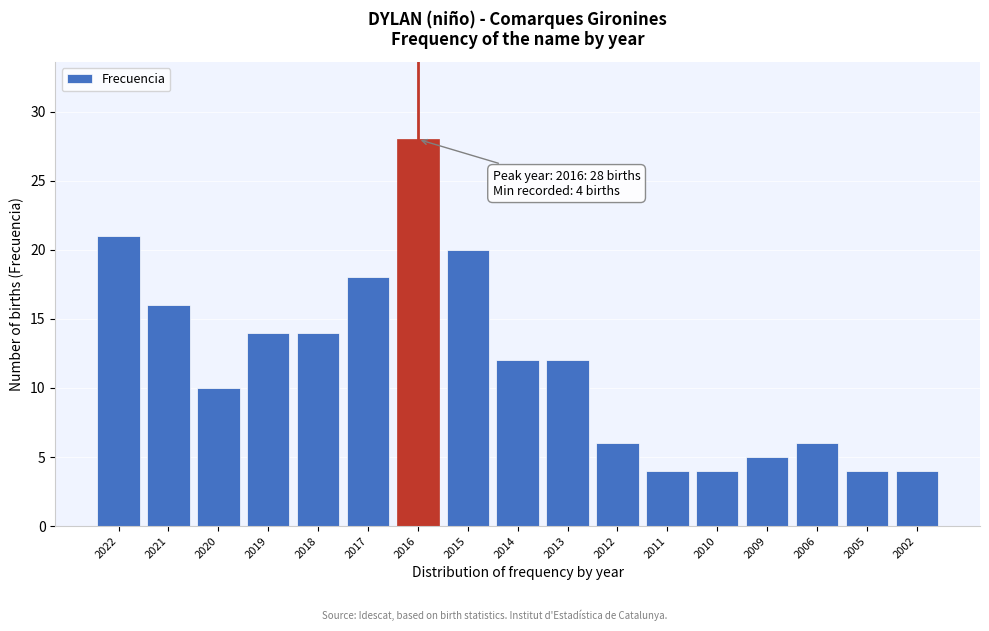

Reading left to right, extract all data points from this chart.

21	16	10	14	14	18	28	20	12	12	6	4	4	5	6	4	4